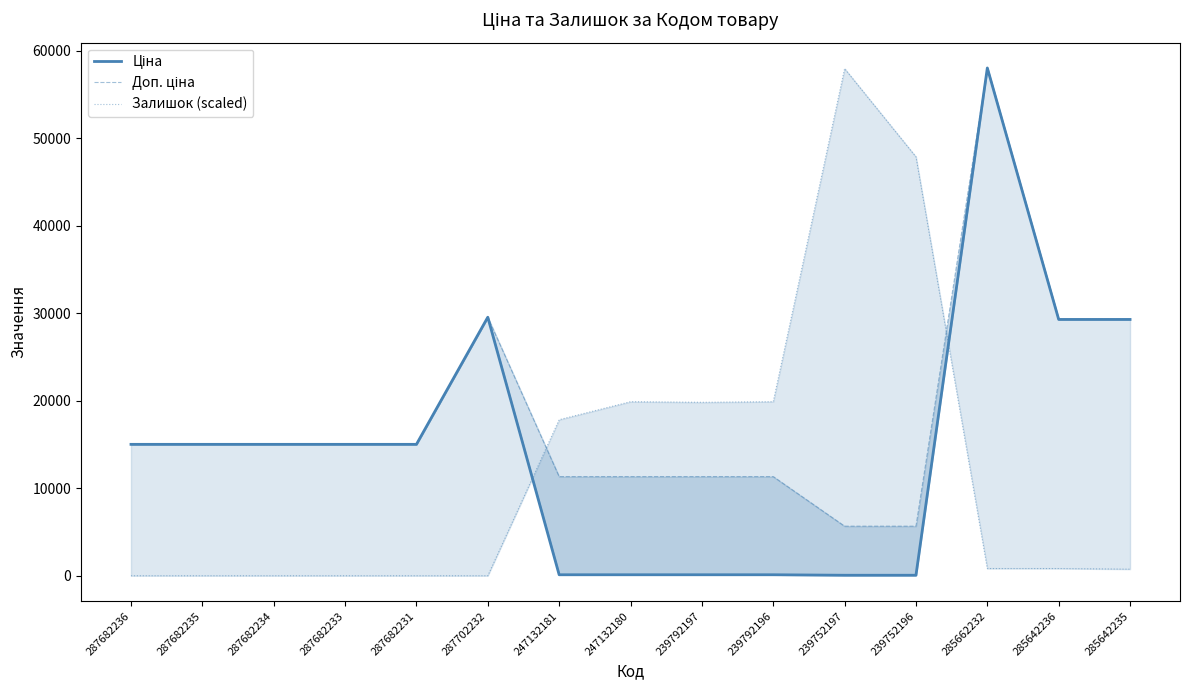

What is the difference between the maximum and minimum values in the Ціна series?

57980.4